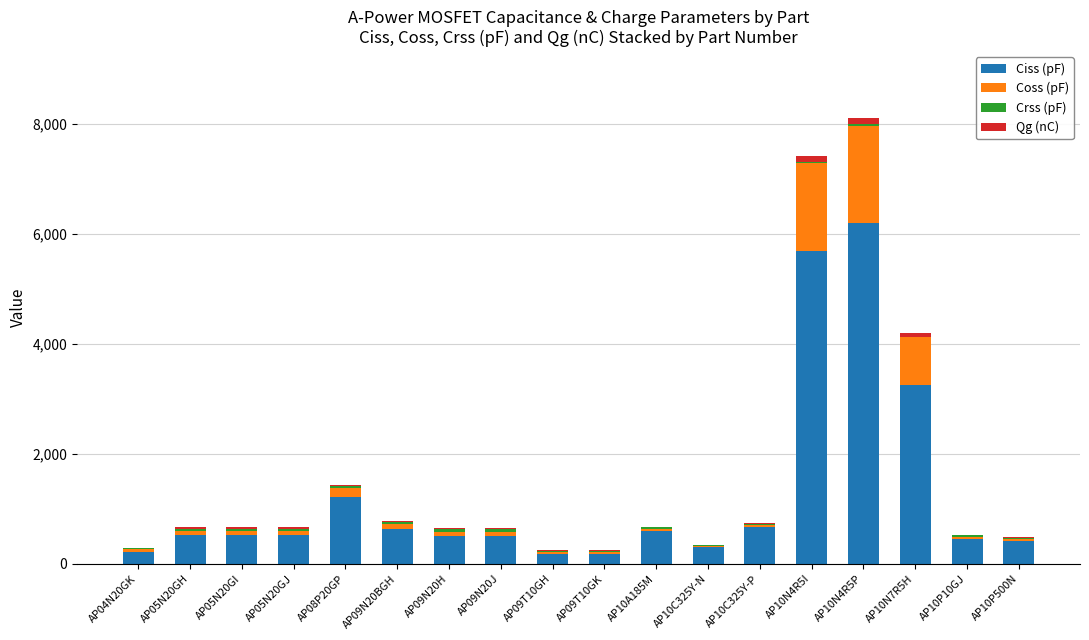

Which category has the highest value in the Ciss (pF) series?

AP10N4R5P